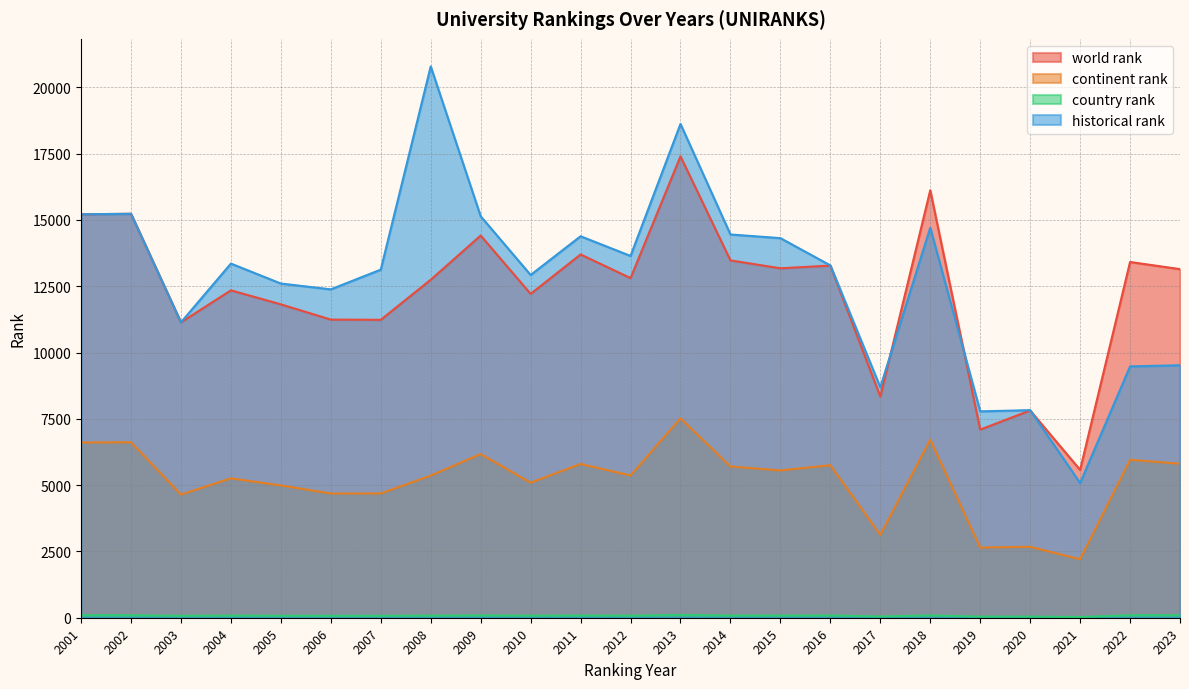

Reading right to left, extract all data points from this chart.

world rank: 2023=13146.0	2022=13415.0	2021=5575.0	2020=7816.0	2019=7095.0	2018=16119.0	2017=8342.0	2016=13279.0	2015=13178.0	2014=13476.0	2013=17399.0	2012=12808.0	2011=13699.0	2010=12212.0	2009=14413.0	2008=12746.0	2007=11235.0	2006=11243.0	2005=11818.0	2004=12347.0	2003=11139.0	2002=15233.0	2001=15214.0
continent rank: 2023=5807.0	2022=5956.0	2021=2204.0	2020=2675.0	2019=2645.0	2018=6716.0	2017=3125.0	2016=5753.0	2015=5554.0	2014=5704.0	2013=7522.0	2012=5363.0	2011=5800.0	2010=5092.0	2009=6172.0	2008=5360.0	2007=4686.0	2006=4685.0	2005=4989.0	2004=5256.0	2003=4645.0	2002=6618.0	2001=6607.0
country rank: 2023=93.0	2022=93.0	2021=27.0	2020=44.0	2019=43.0	2018=87.0	2017=48.0	2016=86.0	2015=82.0	2014=83.0	2013=102.0	2012=78.0	2011=84.0	2010=78.0	2009=89.0	2008=80.0	2007=72.0	2006=72.0	2005=74.0	2004=81.0	2003=72.0	2002=93.0	2001=93.0
historical rank: 2023=9521.0	2022=9477.5	2021=5079.5	2020=7827.5	2019=7782.5	2018=14706.5	2017=8690.5	2016=13286.5	2015=14314.5	2014=14453.0	2013=18621.5	2012=13643.5	2011=14385.5	2010=12925.0	2009=15139.5	2008=20790.5	2007=13127.0	2006=12383.5	2005=12602.5	2004=13355.0	2003=11139.0	2002=15233.0	2001=15214.0